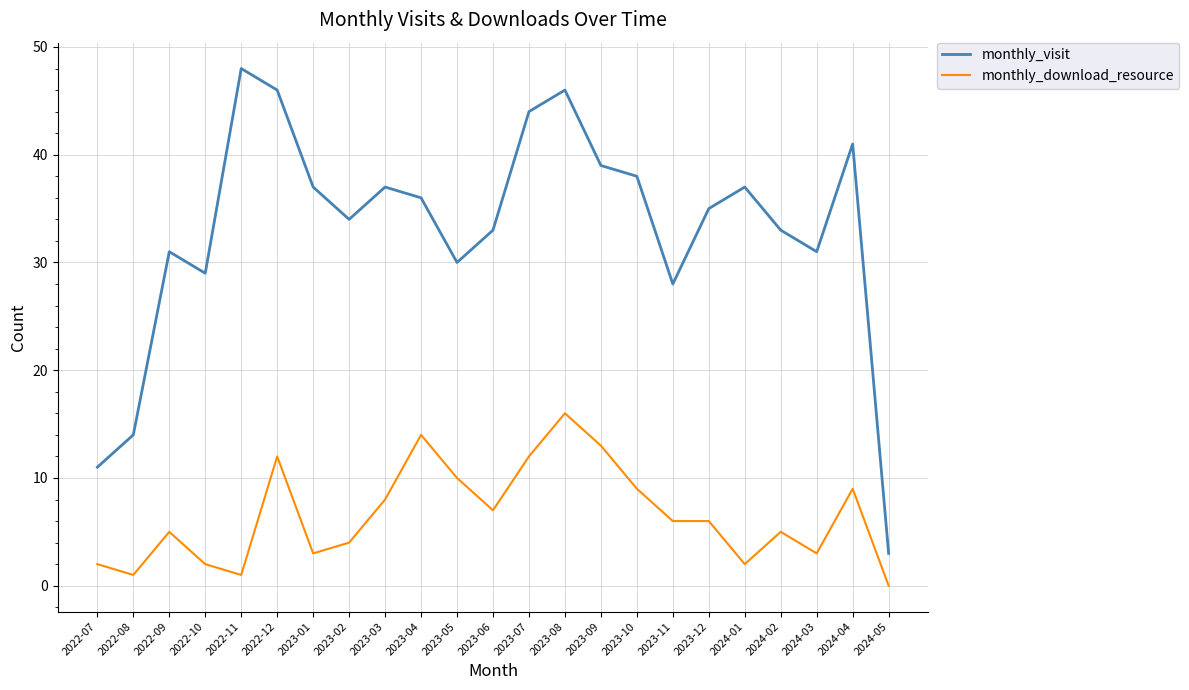

Between 2022-10 and 2023-04, which series saw the biggest shift?

monthly_download_resource